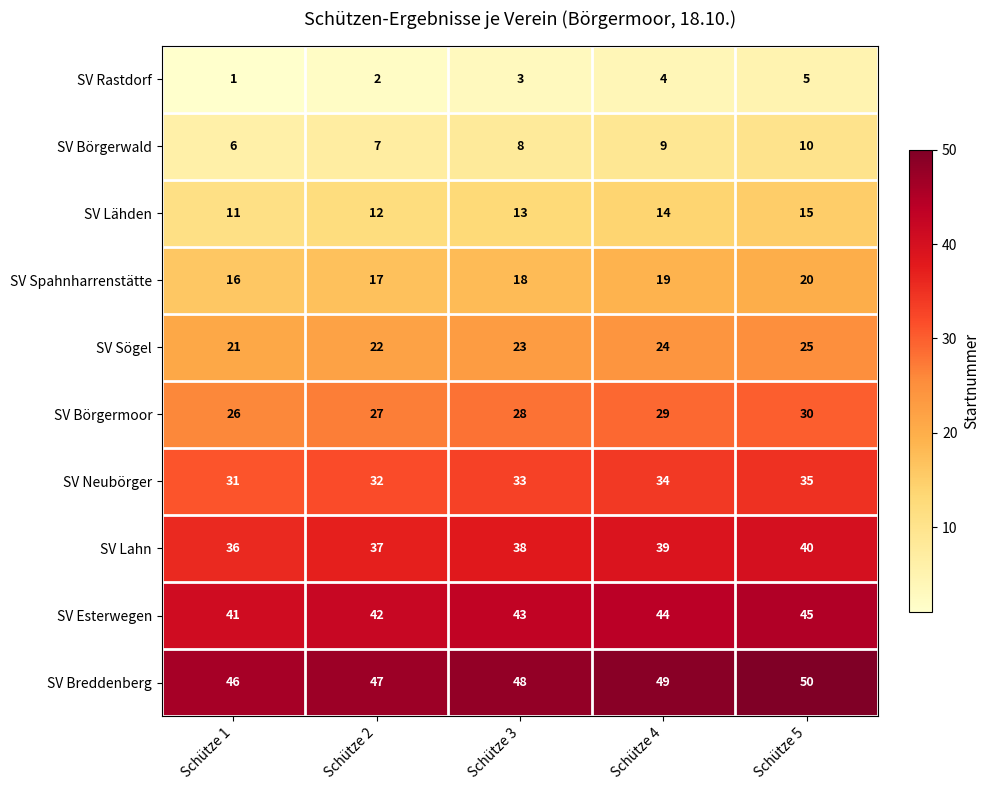

What is the spread (max minus min) of values at Schütze 4?

45